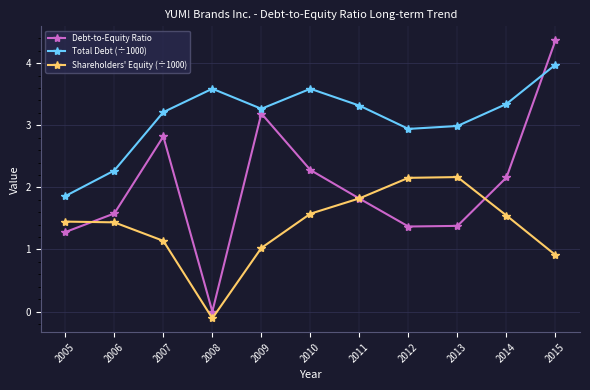

Is the value of Shareholders' Equity (÷1000) at 2013 greater than the value of Debt-to-Equity Ratio at 2008?

Yes